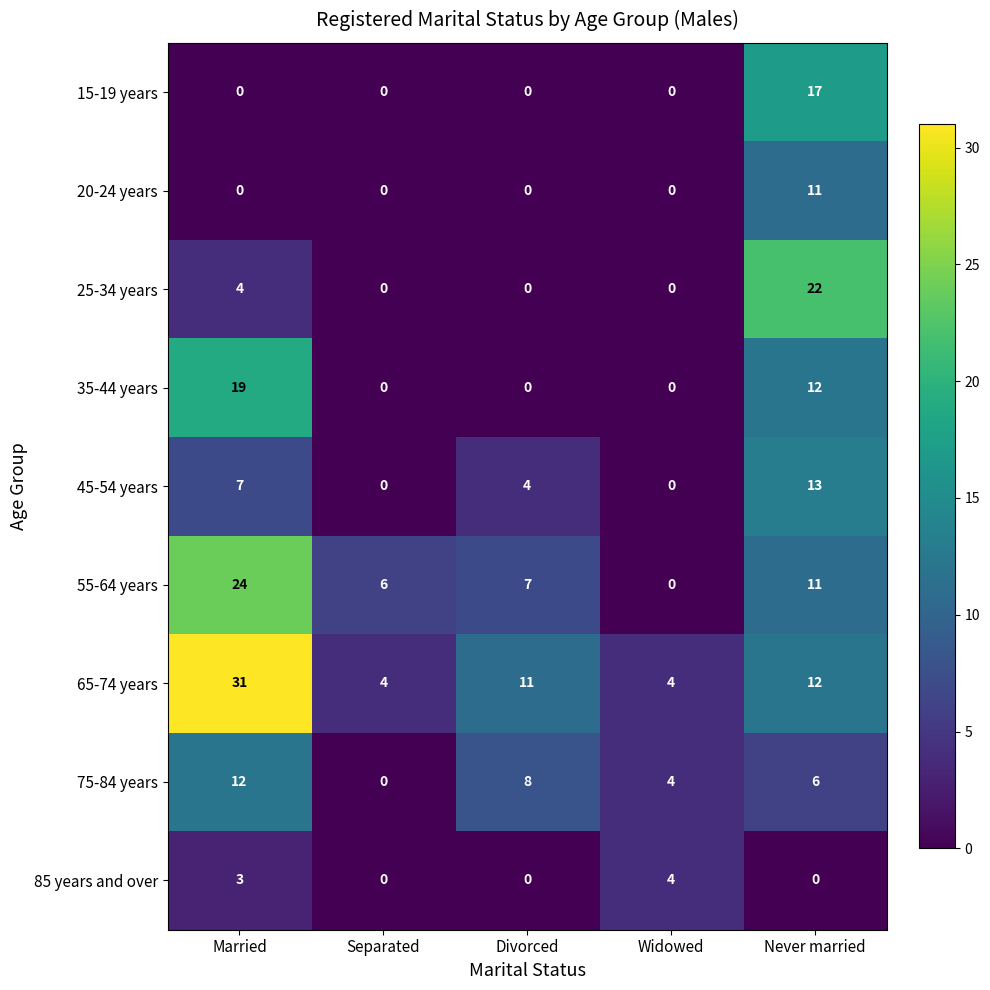

Which series has the largest total across all categories?

65-74 years